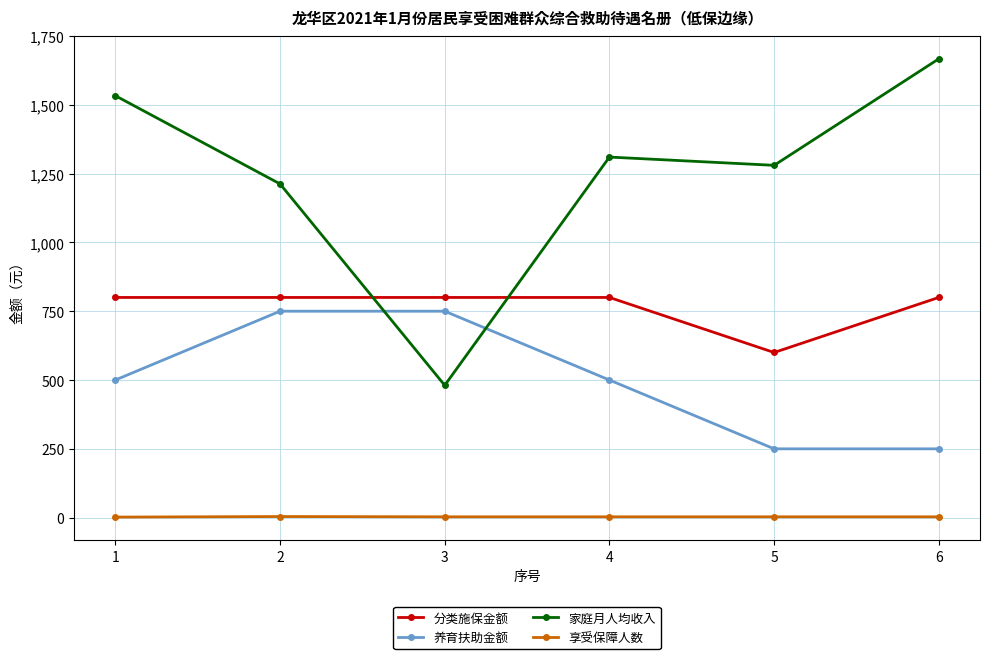

Does the chart display data point markers on the line(s)?

Yes